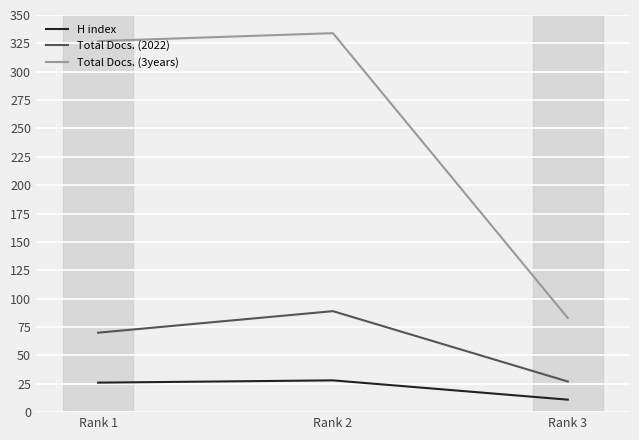

The value of H index at Rank 1 is 26. True or false?

True